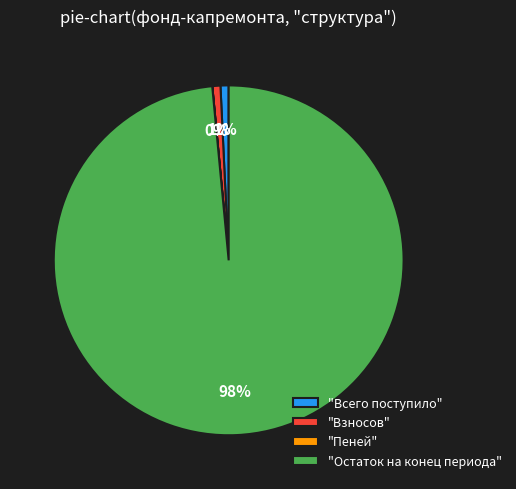

Is the sum of "Всего поступило" and "Взносов" greater than half?

No